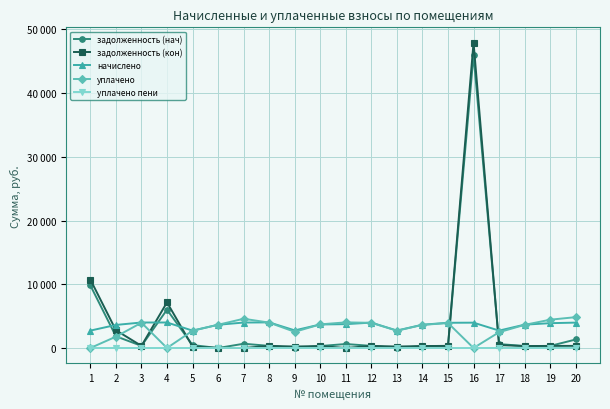

What are all the series names shown in the legend?

задолженность (нач), задолженность (кон), начислено, уплачено, уплачено пени